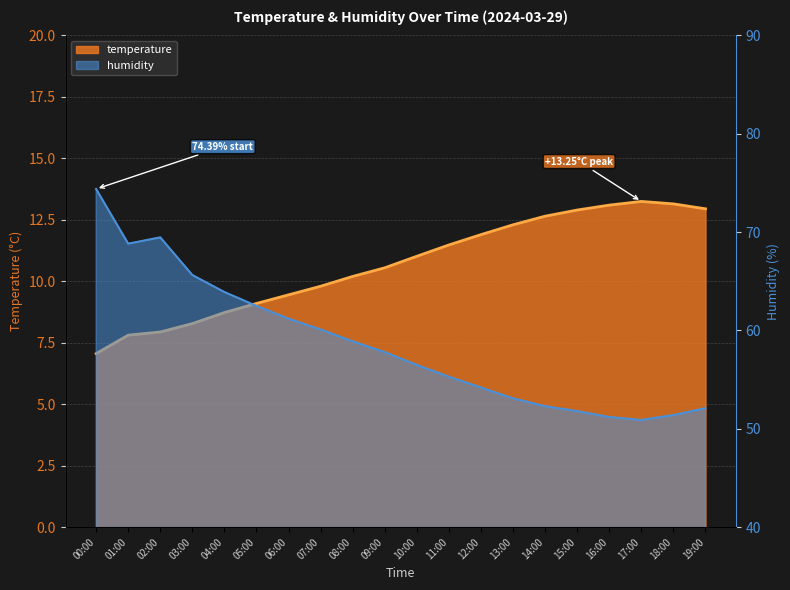

Where is humidity nearest to the value 62?

05:00